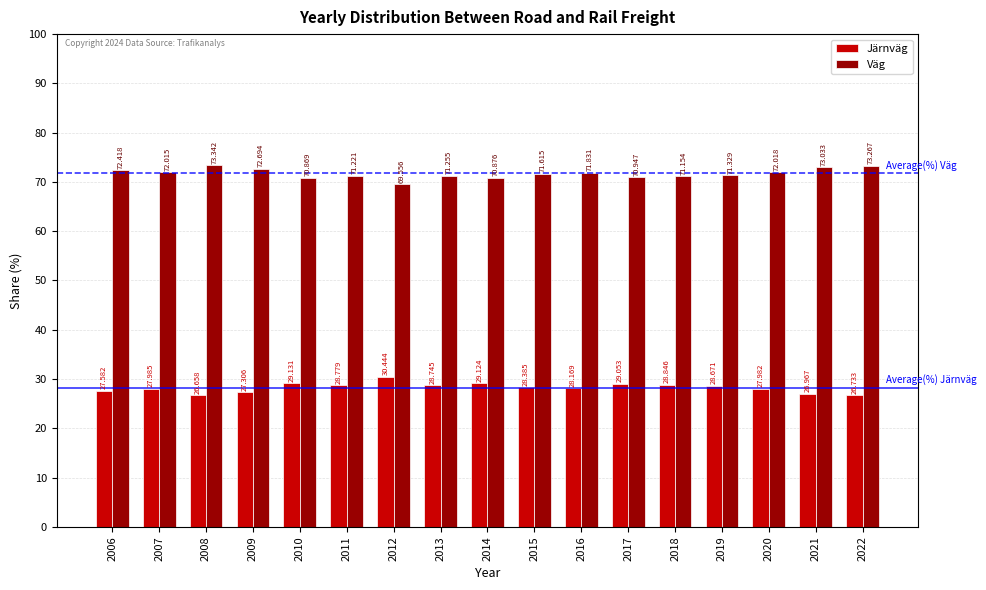

What is the total value across all series at 2019?

100.0